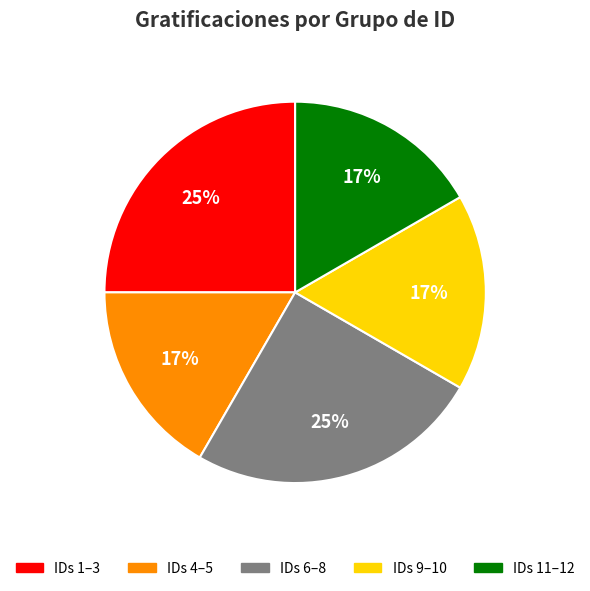

To the nearest percent, what is the difference between the largest and smallest slice percentages?

8%